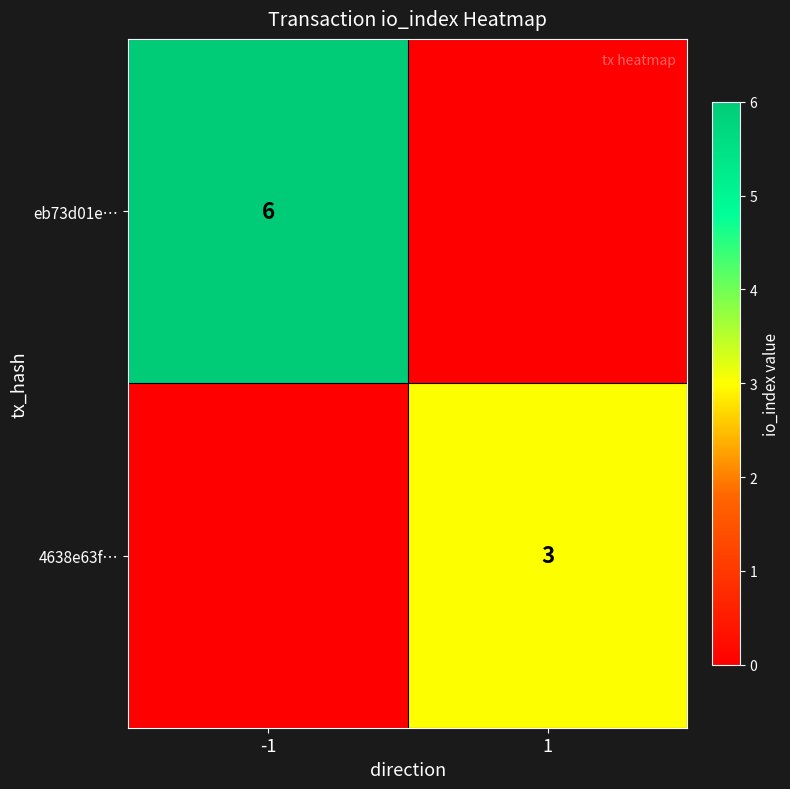

Is the value of 4638e63f… at 1 greater than the value of eb73d01e… at -1?

No